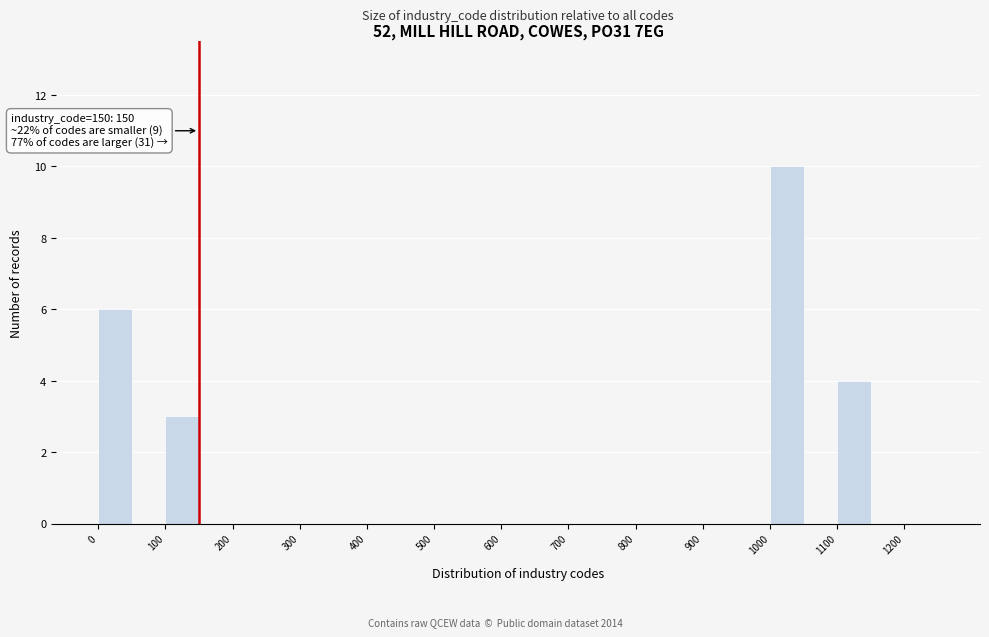

Over which range of the x-axis is the bar tallest?

1000 to 1050